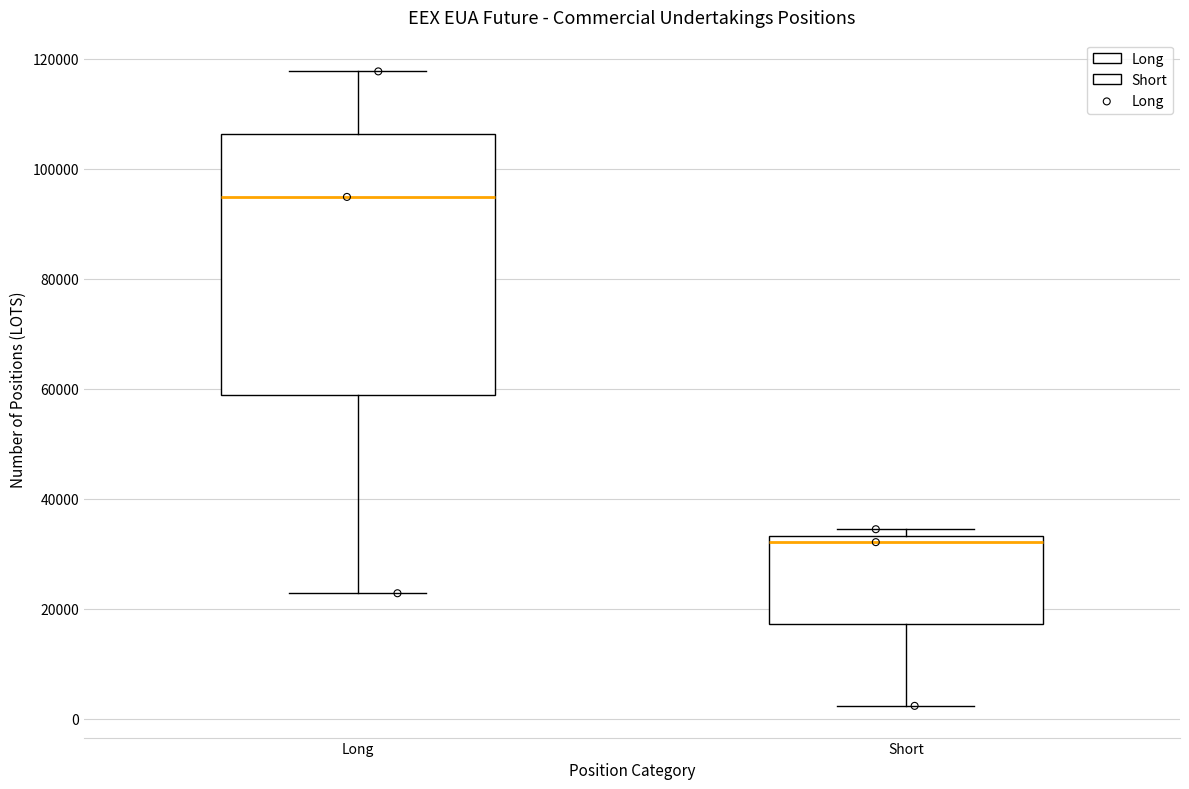

Which box has the lowest median line?

Short